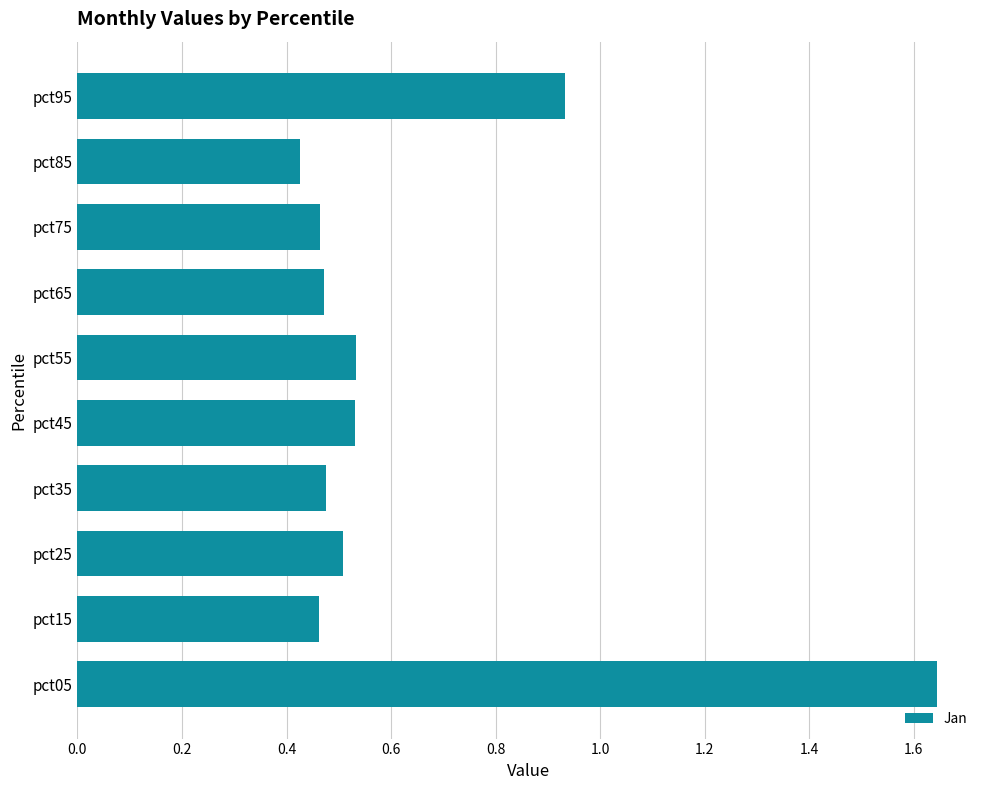

Which category has the lowest value across all series?

pct85